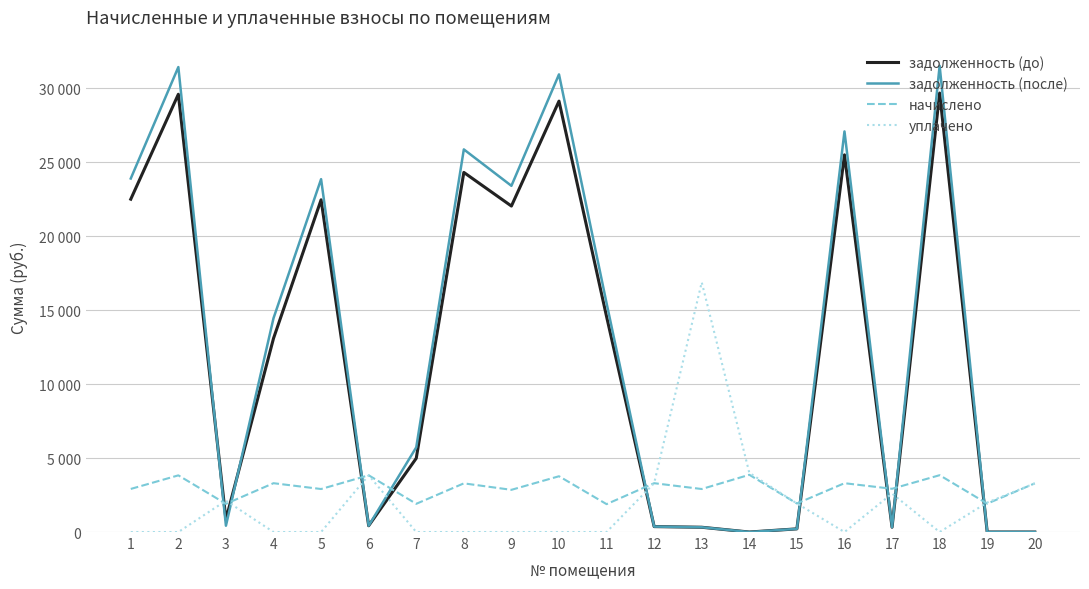

What are all the series names shown in the legend?

задолженность (до), задолженность (после), начислено, уплачено